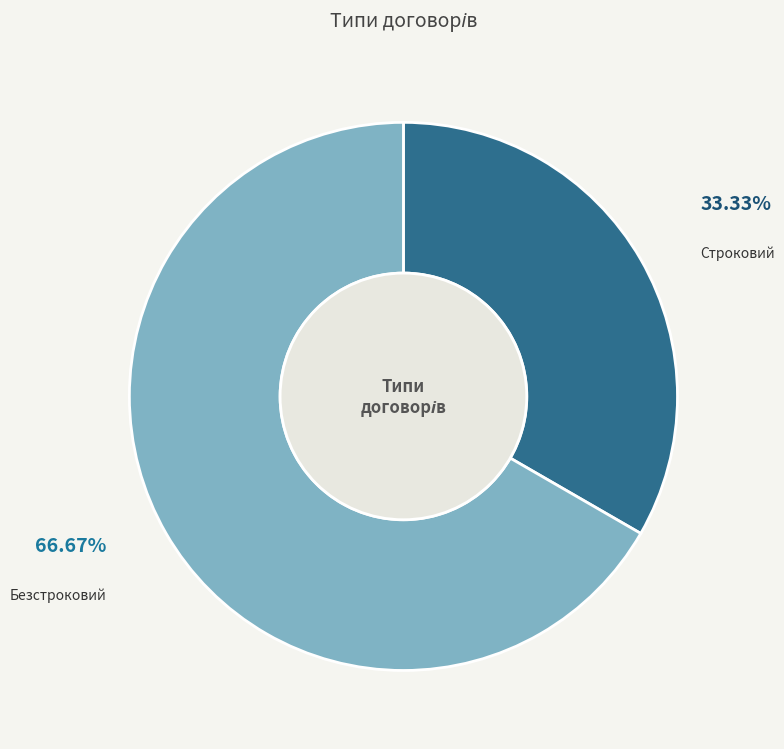

What is the ratio of the value at Строковий to the value at Безстроковий?

0.5